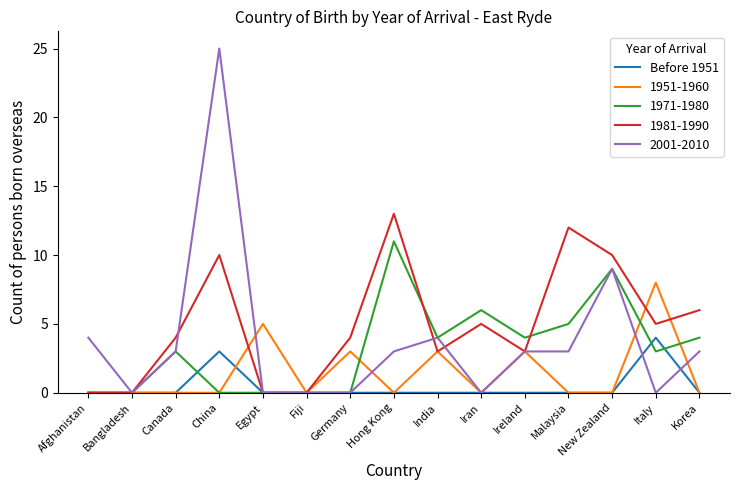

List the series in order of their peak value, highest first.

2001-2010, 1981-1990, 1971-1980, 1951-1960, Before 1951